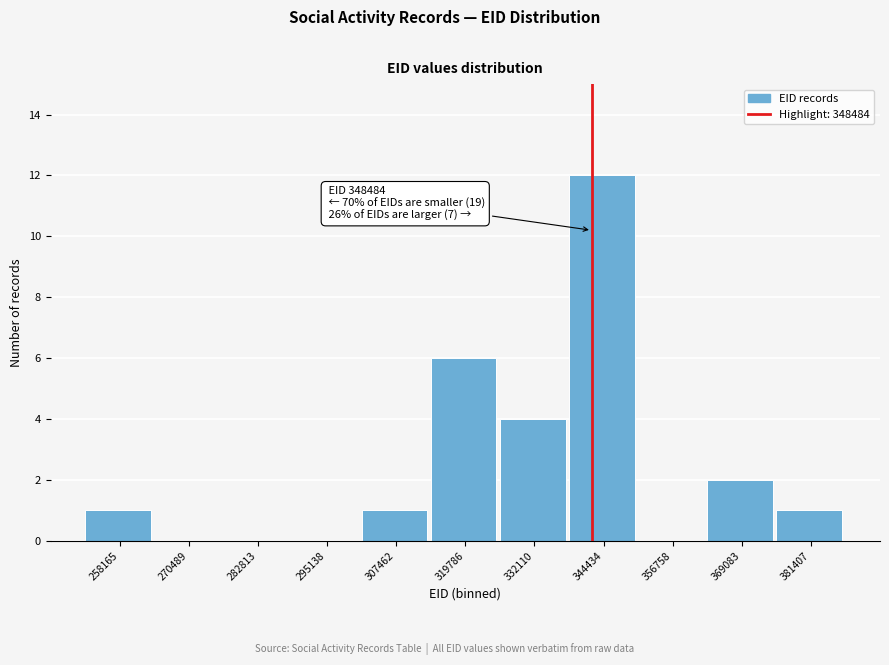

Reading left to right, extract all data points from this chart.

258165=1	270489=0	282813=0	295138=0	307462=1	319786=6	332110=4	344434=12	356758=0	369083=2	381407=1